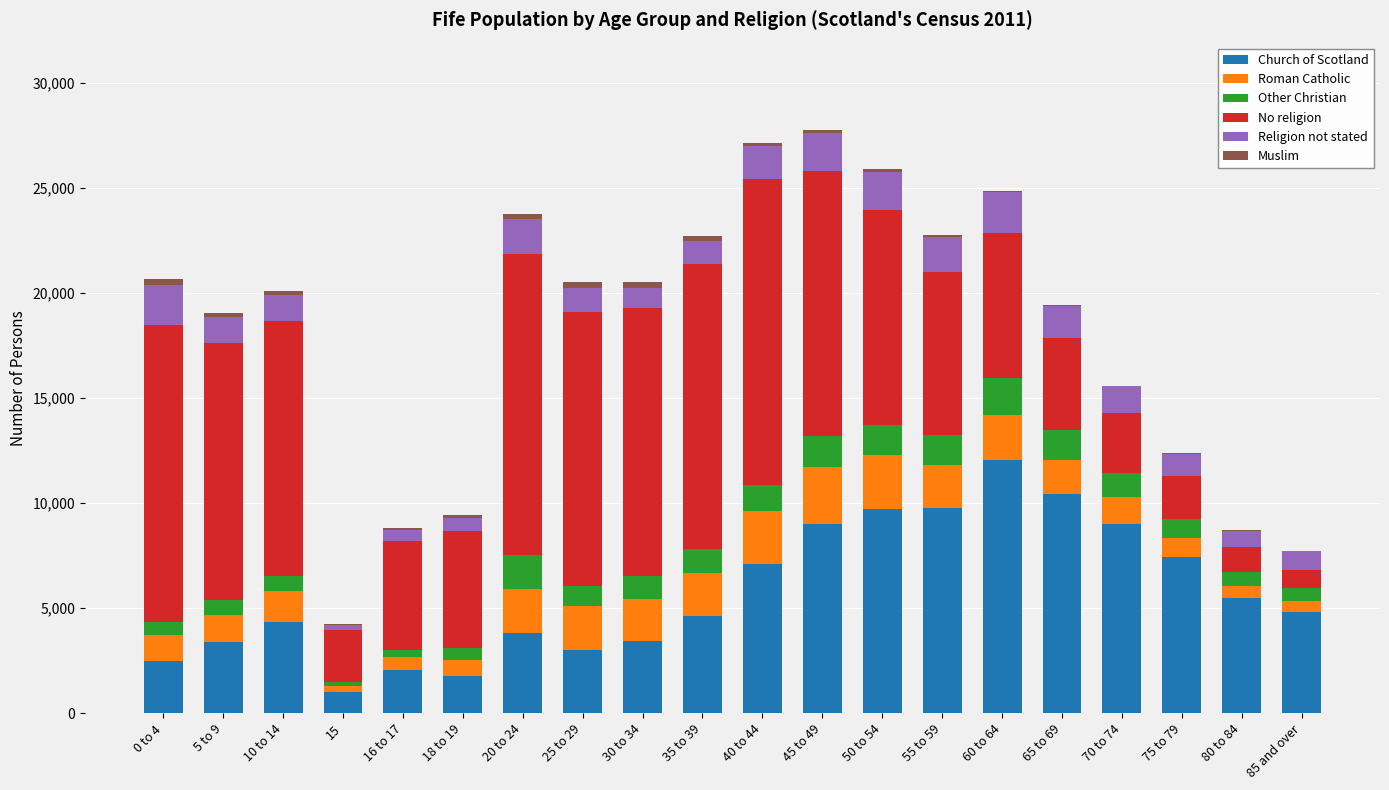

Which series has the largest range (max minus min)?

No religion